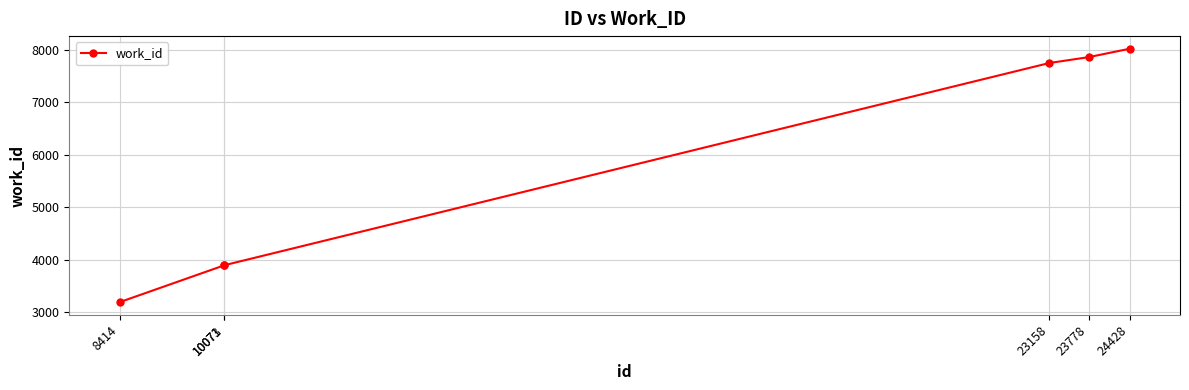

Between 23778 and 10071, which is larger?

23778